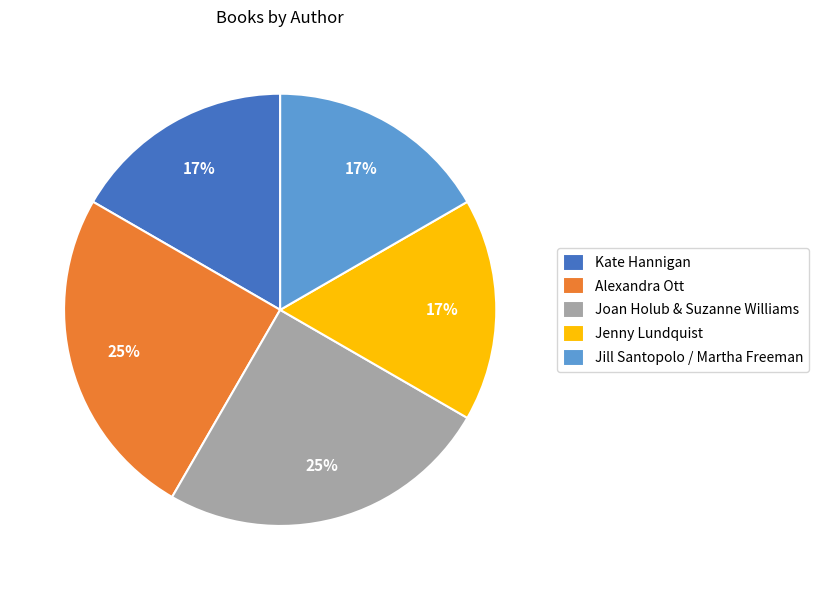

How many segments does this pie chart have?

5